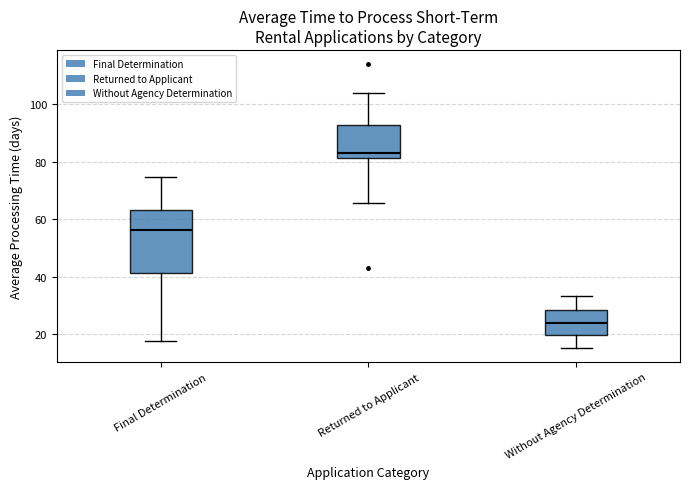

Comparing the boxes themselves (not the whiskers), which one is the tallest?

Final Determination